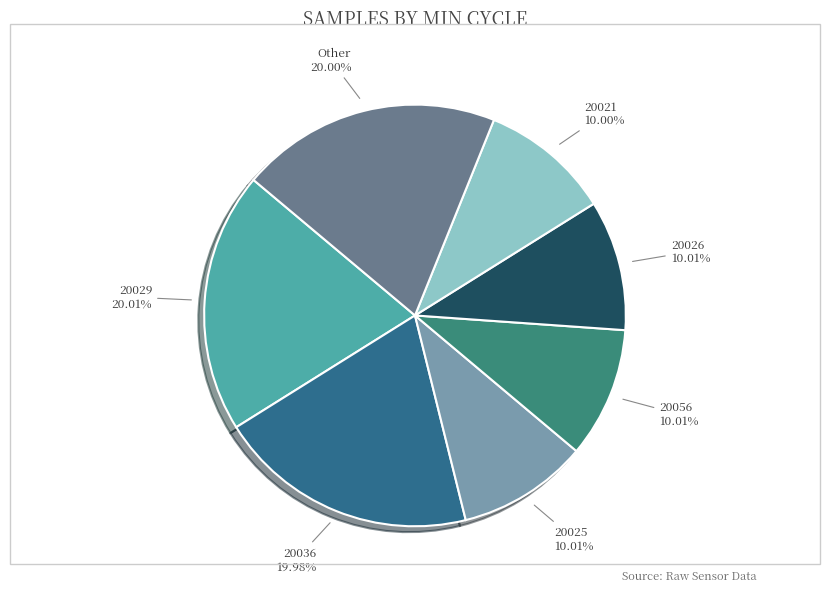

Approximately how many times larger is the value at 20056 compared to 20029?

0.5